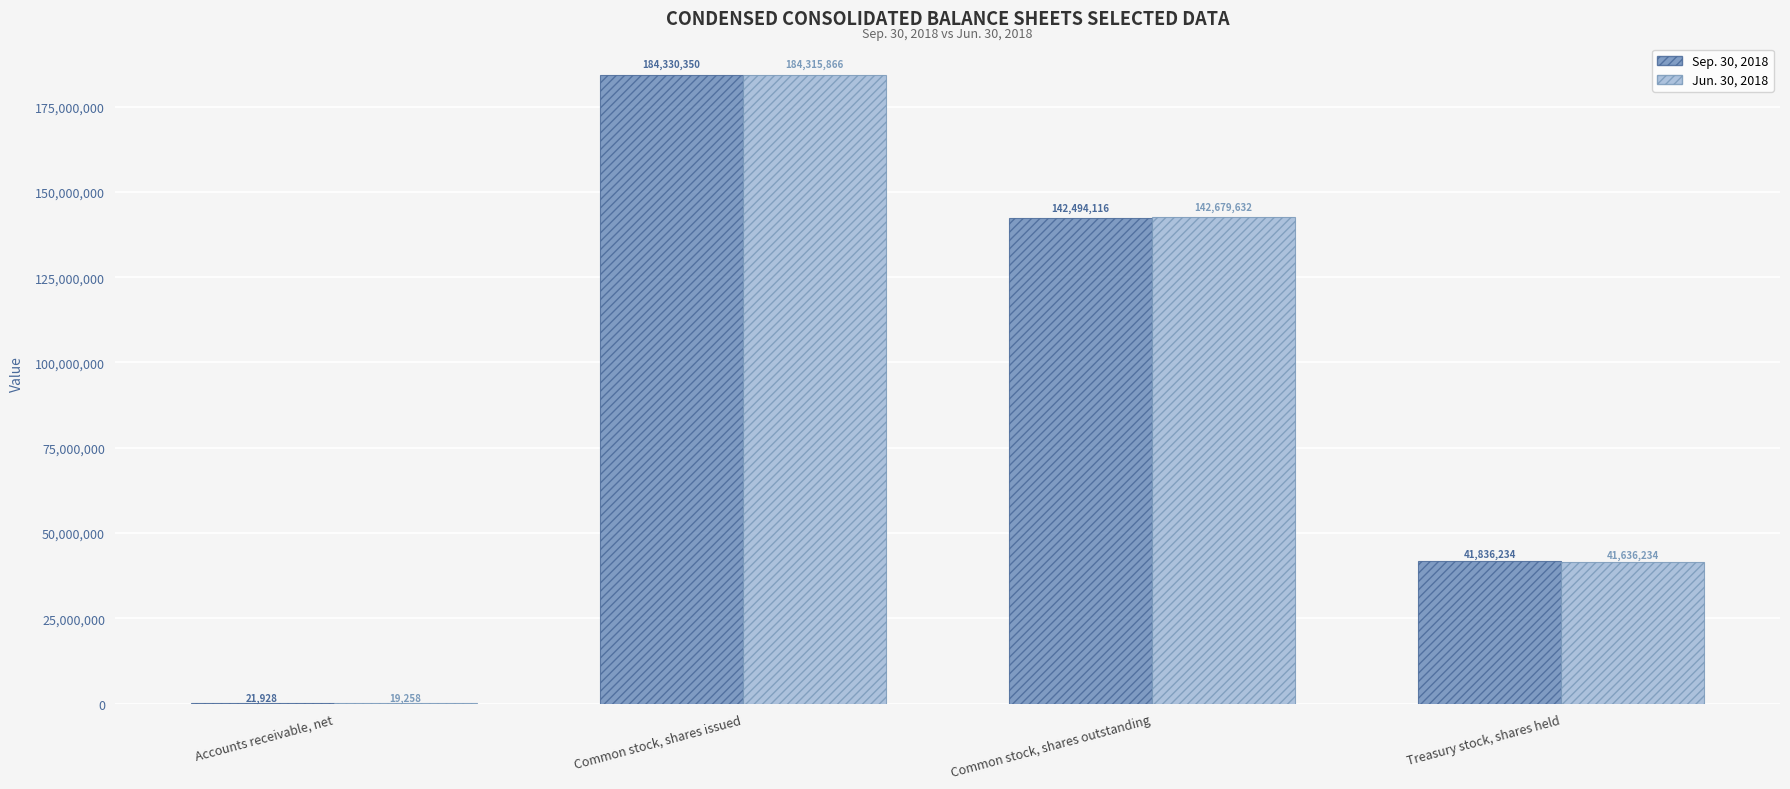

The value of Jun. 30, 2018 at Common stock, shares outstanding is 232348649. True or false?

False